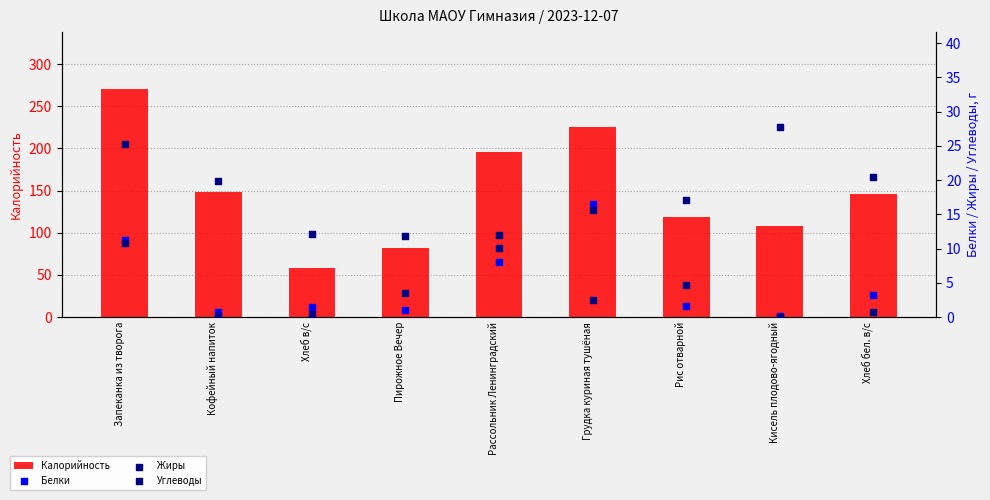

At how many categories does at least one series exceed 88?

7